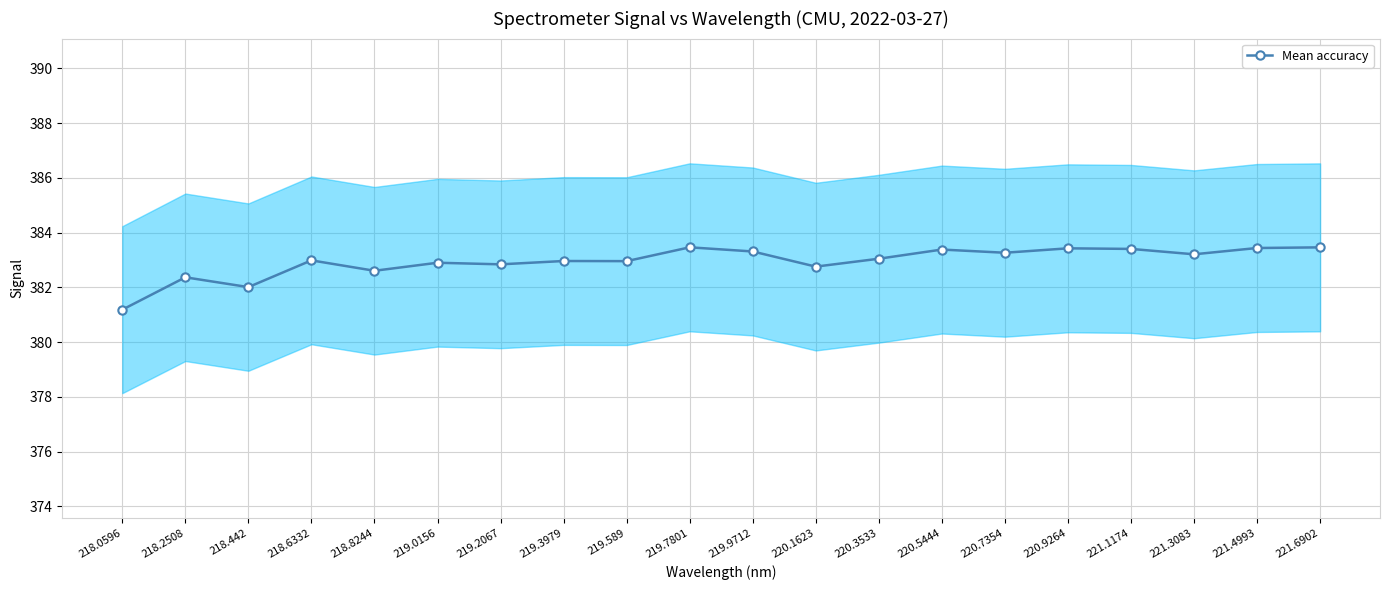

Rank the categories by value from lowest to highest.

218.0596, 218.442, 218.2508, 218.8244, 220.1623, 219.2067, 219.0156, 219.589, 219.3979, 218.6332, 220.3533, 221.3083, 220.7354, 219.9712, 220.5444, 221.1174, 220.9264, 221.4993, 221.6902, 219.7801